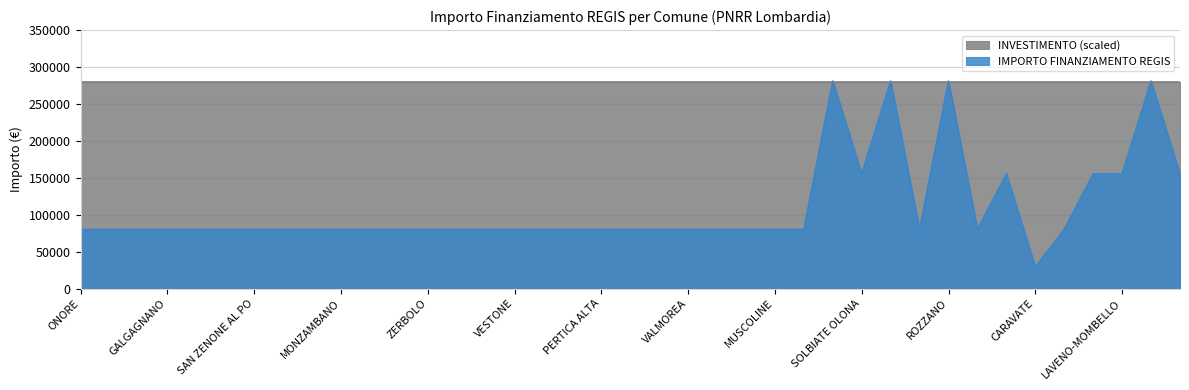

What is the average value?

108886